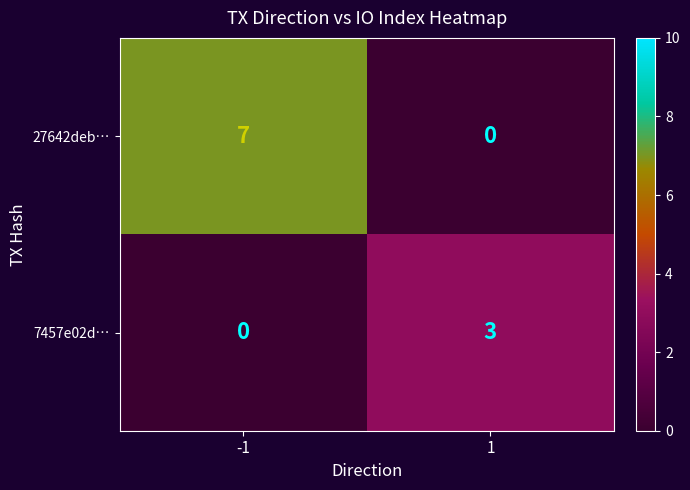

What is the average value of the 27642deb… series?

4